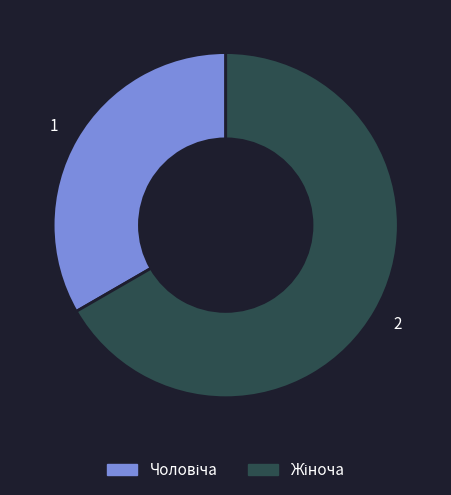

Does Жіноча account for over 50% of the chart?

Yes